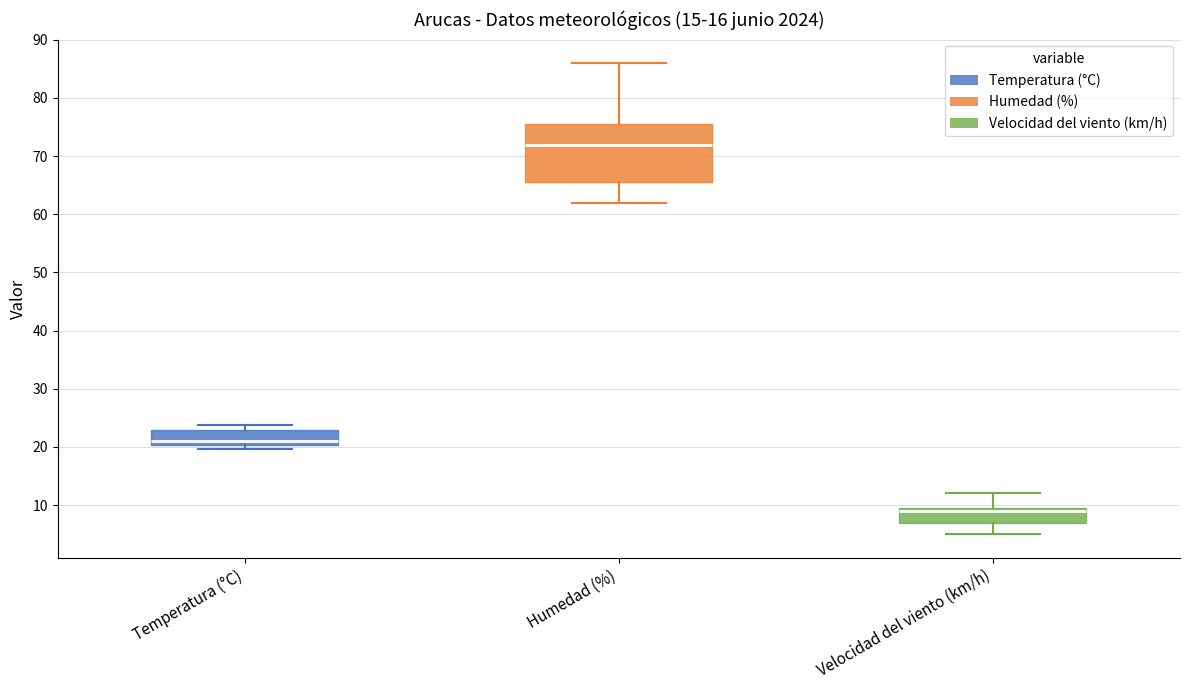

Reading left to right, read every box against the y-axis: the position of its median line, the range the box covers, and the ends of its whiskers. The values are not printed on the chart, so give them approximately, as read against the axis.

Temperatura (°C): median 21, box 20 to 23, whiskers 20 (just below the box's lower edge) to 24
Humedad (%): median 72, box 66 to 76, whiskers 62 to 86
Velocidad del viento (km/h): median 9, box 7 to 10, whiskers 5 to 12